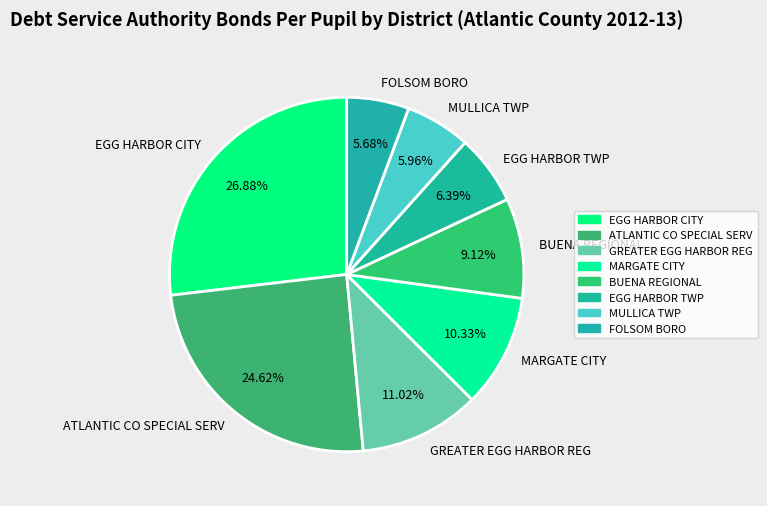

Does GREATER EGG HARBOR REG represent more than half of the total?

No